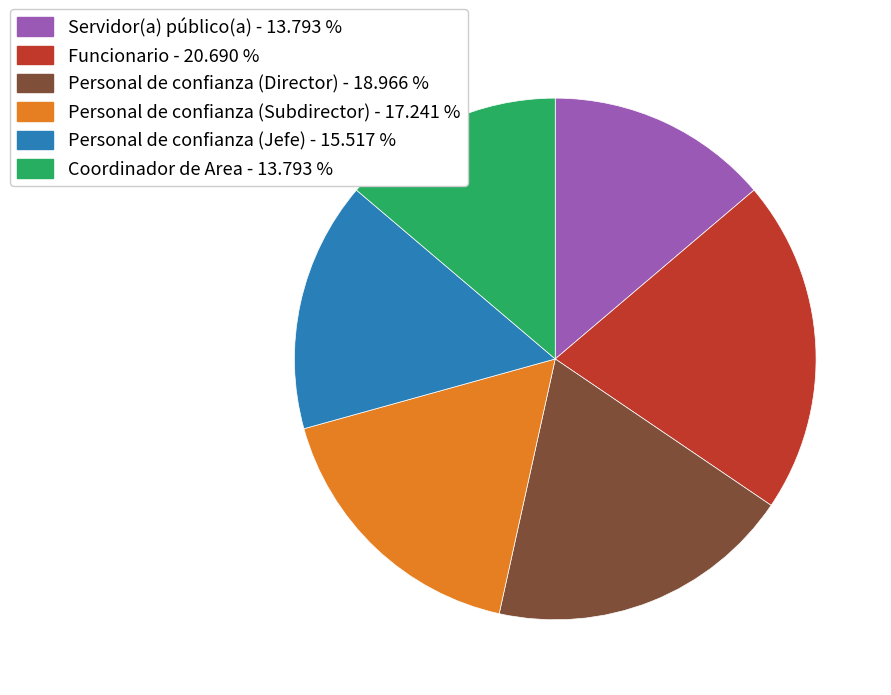

The Personal de confianza (Jefe) slice represents 1% of the pie. True or false?

False